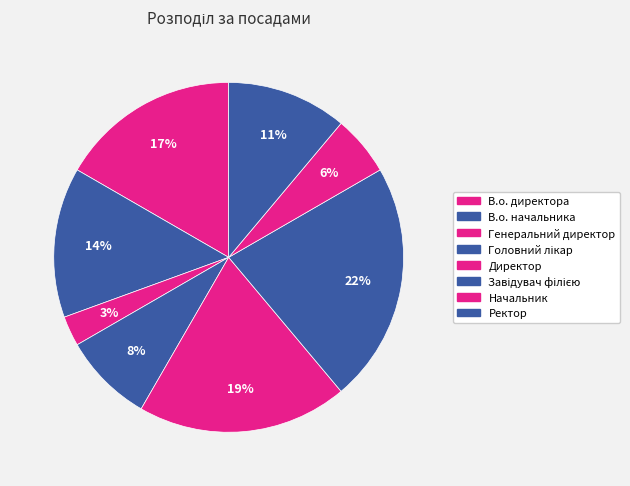

Is there any slice that represents more than half of the pie?

No